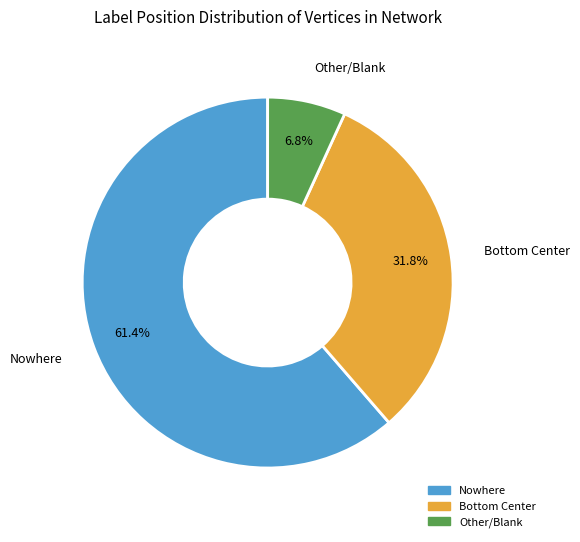

Between Nowhere and Other/Blank, which is larger?

Nowhere